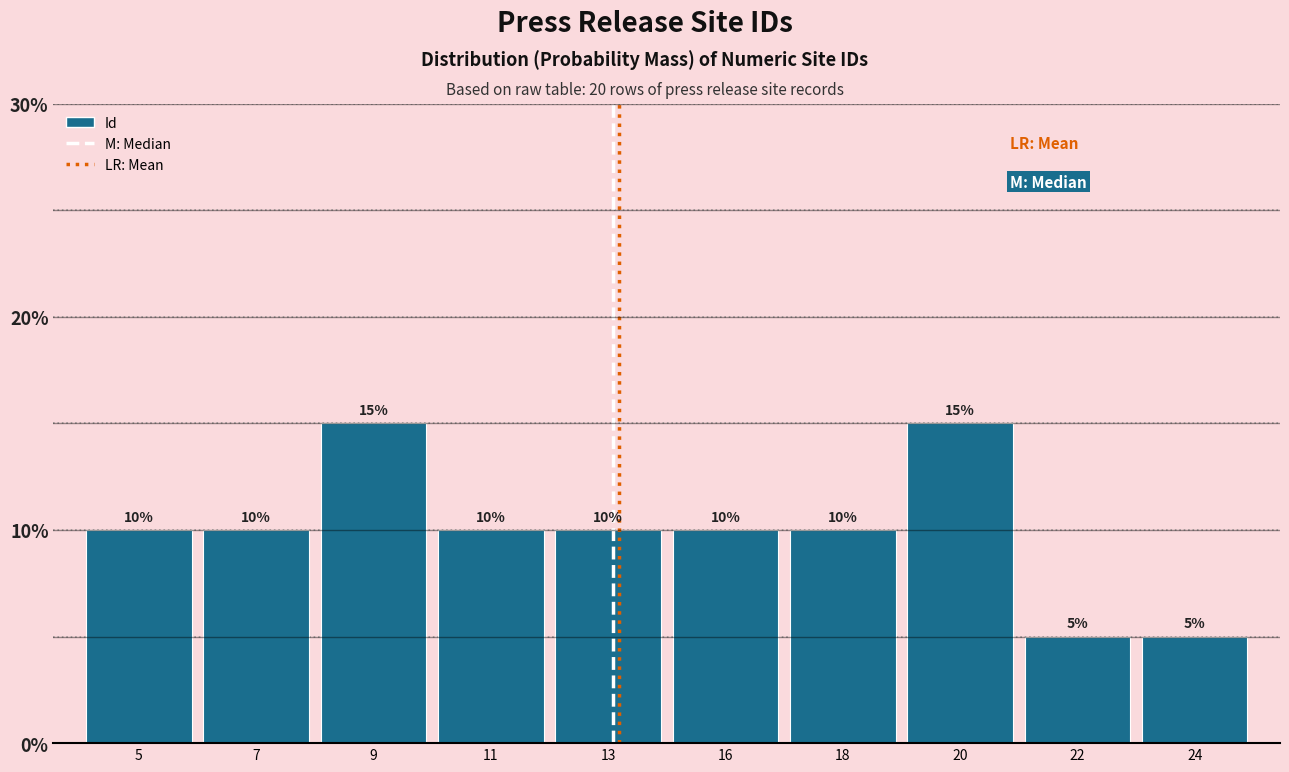

Reading right to left, transcribe all the data shown in this chart.

5	5	15	10	10	10	10	15	10	10